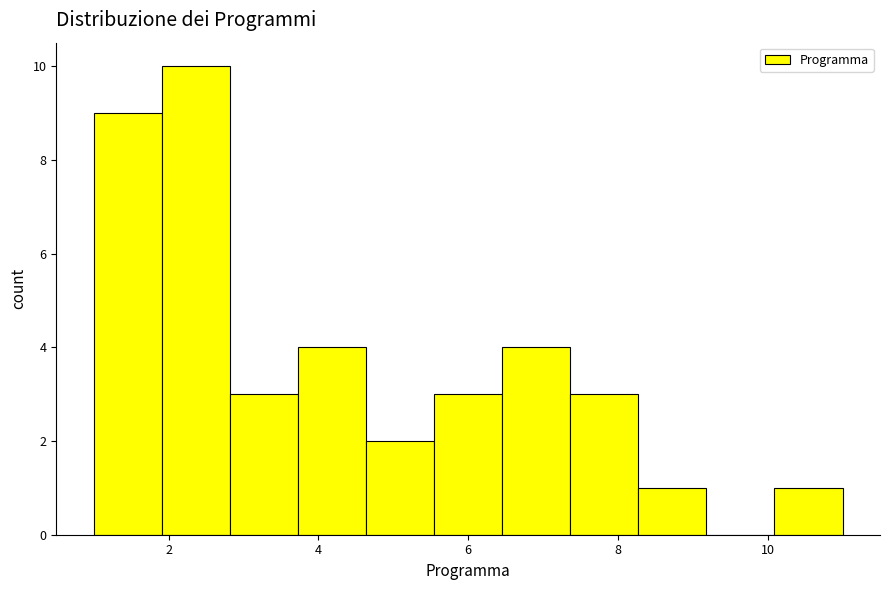

How tall is the bar that spans 6.4 to 7.4 on the x-axis? Neither the bar edges nor the heights are printed on the chart, so give them approximately, as read against the axes.

4